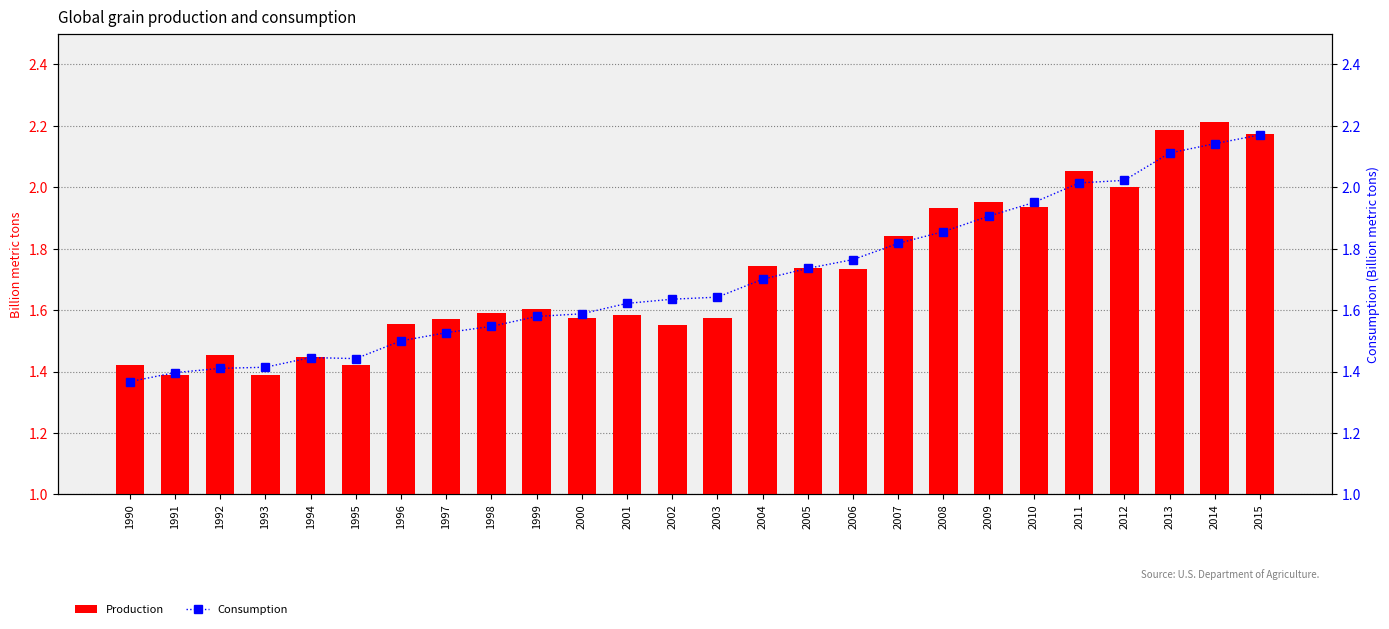

Is the value of Consumption at 1996 greater than the value of Production at 2009?

No